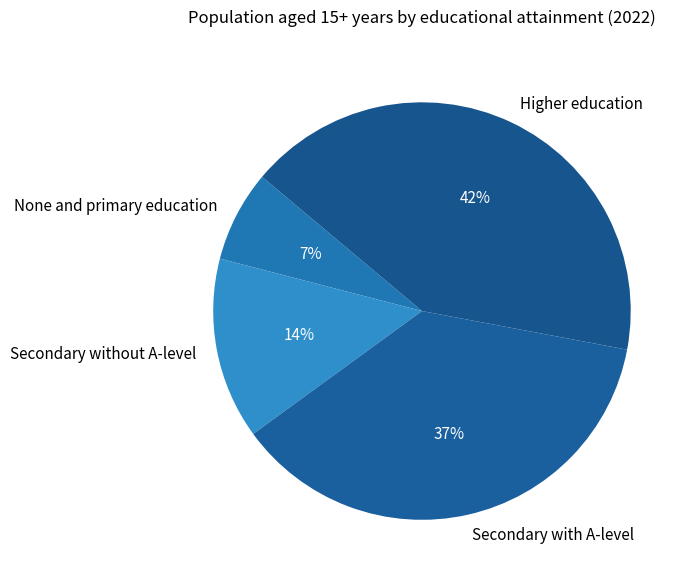

Which has a higher value, Secondary without A-level or Secondary with A-level?

Secondary with A-level